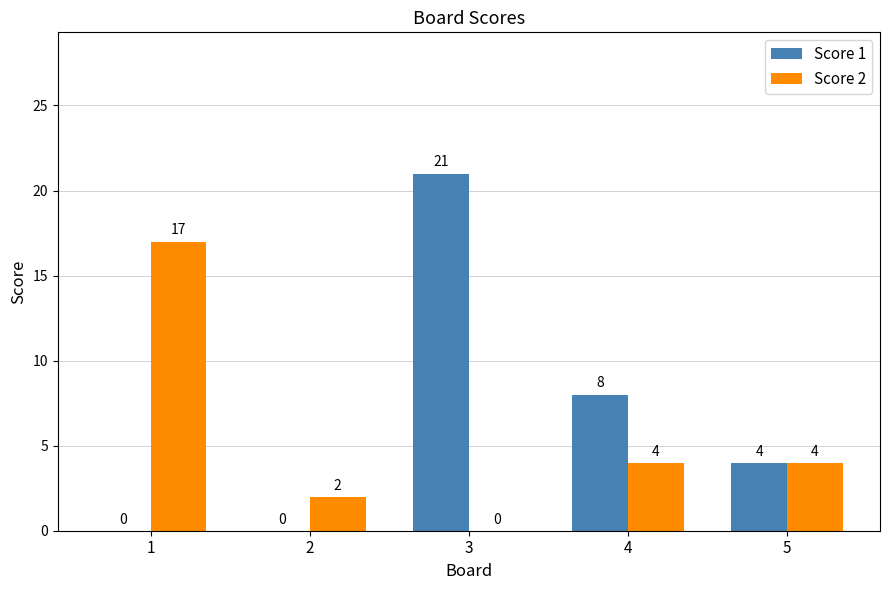

Is it true that Score 1 equals 0 at 2?

True